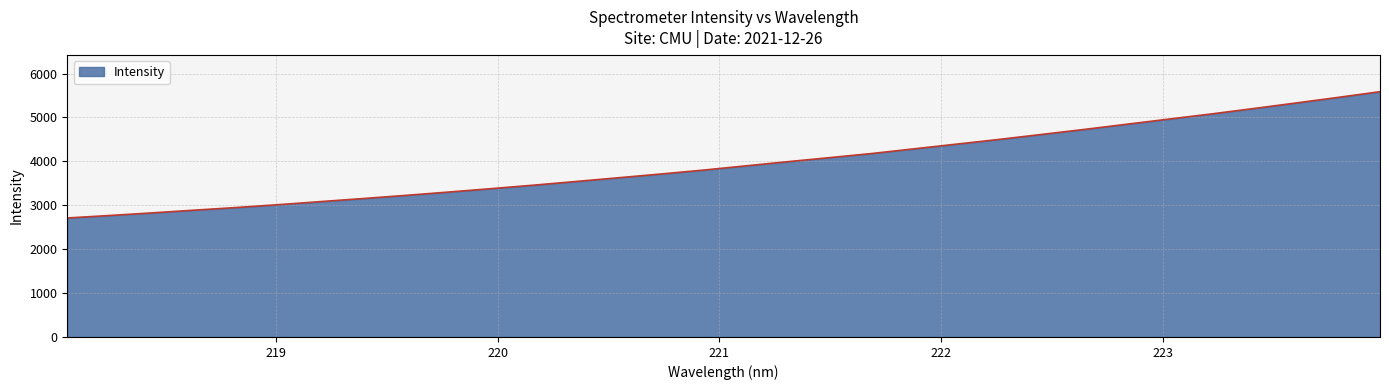

What is the greatest value displayed?

5587.2